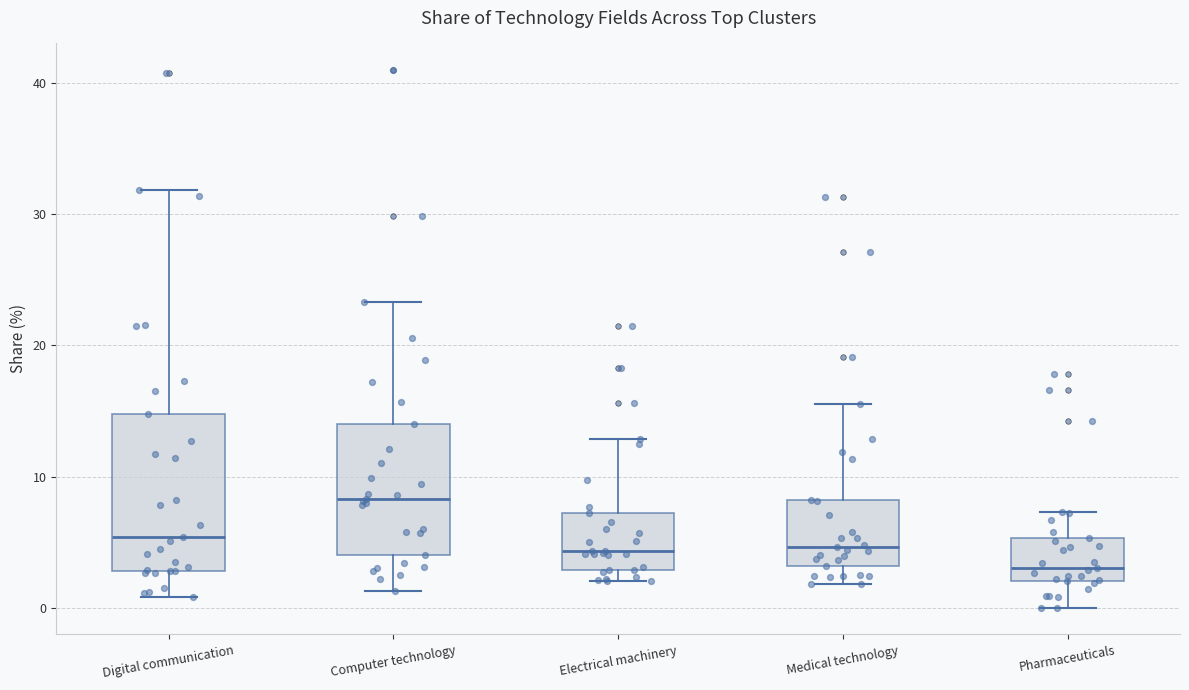

Reading left to right, read every box against the y-axis: the position of its median line, the range the box covers, and the ends of its whiskers. The values are not printed on the chart, so give them approximately, as read against the axis.

Digital communication: median 5, box 3 to 15, whiskers 1 to 32
Computer technology: median 8, box 4 to 14, whiskers 1 to 23
Electrical machinery: median 4, box 3 to 7, whiskers 2 to 13
Medical technology: median 5, box 3 to 8, whiskers 2 to 16
Pharmaceuticals: median 3, box 2 to 5, whiskers 0 to 7